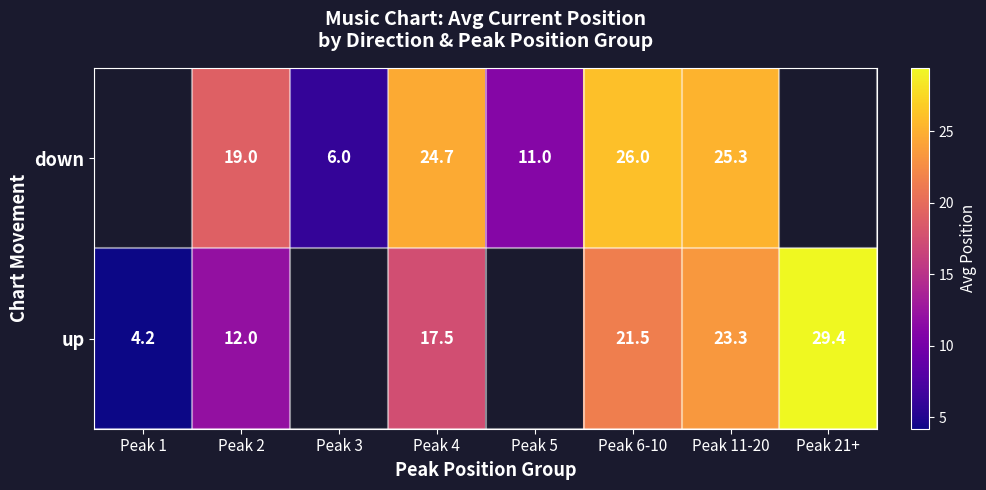

The value of up at Peak 21+ is 7.7. True or false?

False